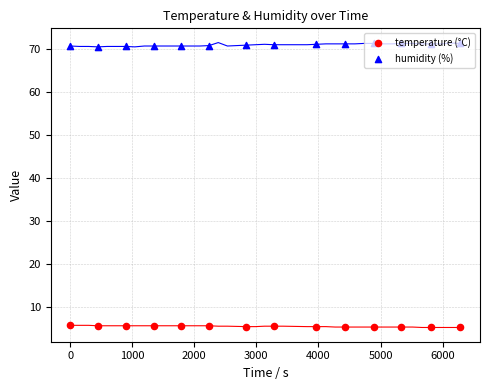

At how many categories does at least one series exceed 15?

14